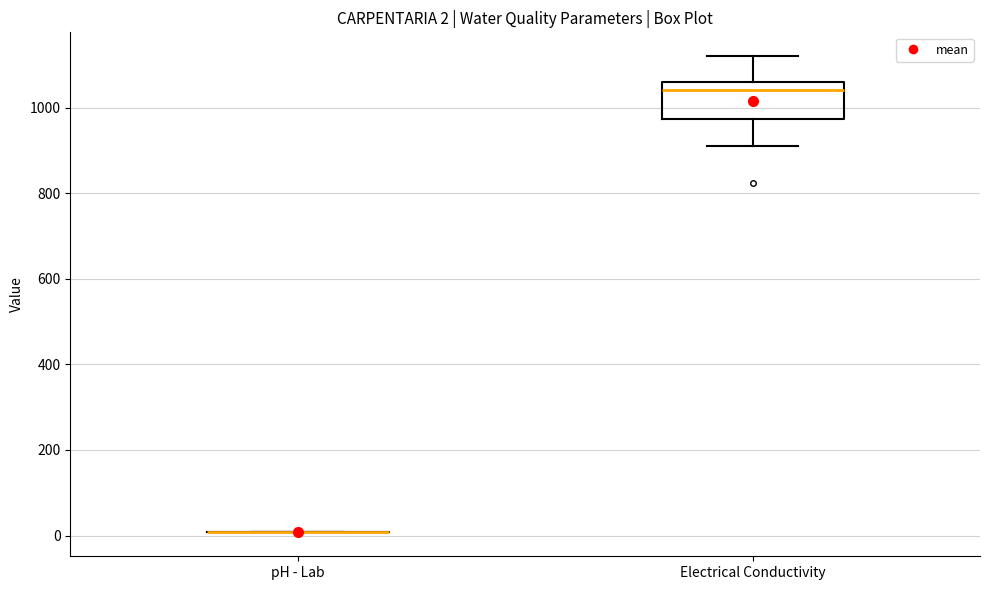

Which box is the tallest, from its lower edge to its upper edge?

Electrical Conductivity